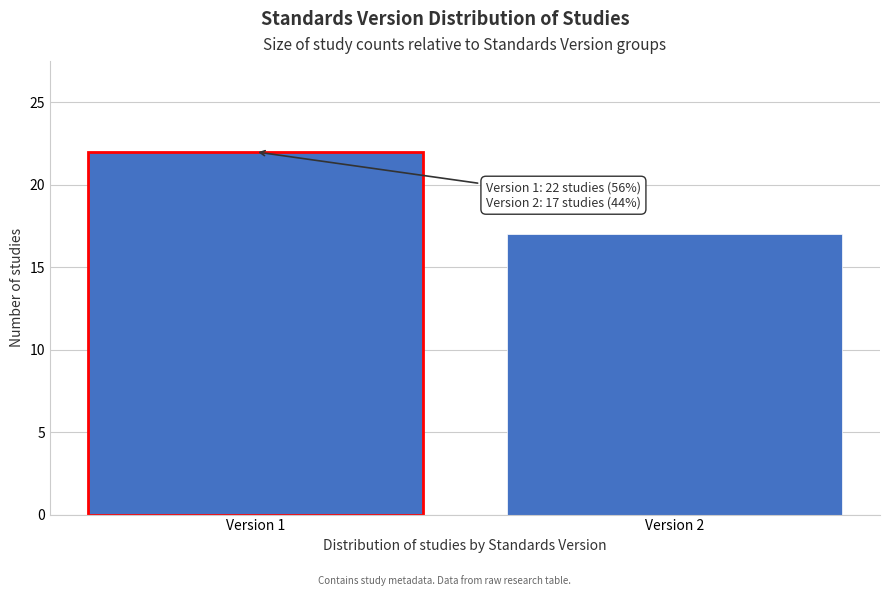

Reading left to right, list all the values displayed in this chart.

22	17